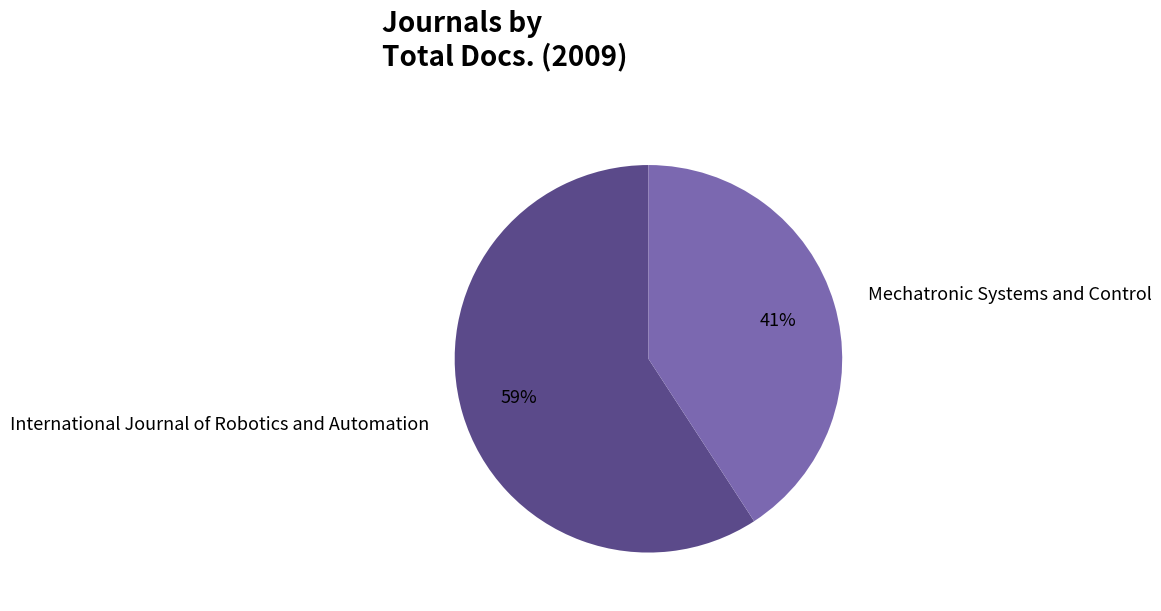

Between International Journal of Robotics and Automation and Mechatronic Systems and Control, which is larger?

International Journal of Robotics and Automation